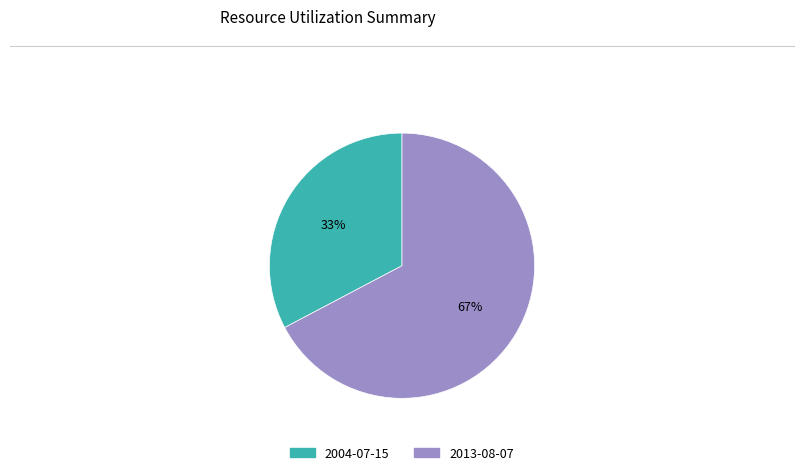

To the nearest percent, what is the average slice percentage?

50%